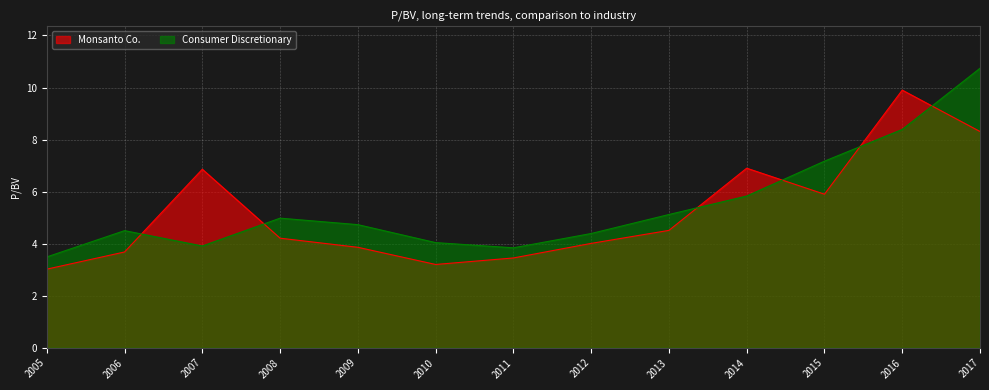

What is the average value of the Consumer Discretionary series?

5.5